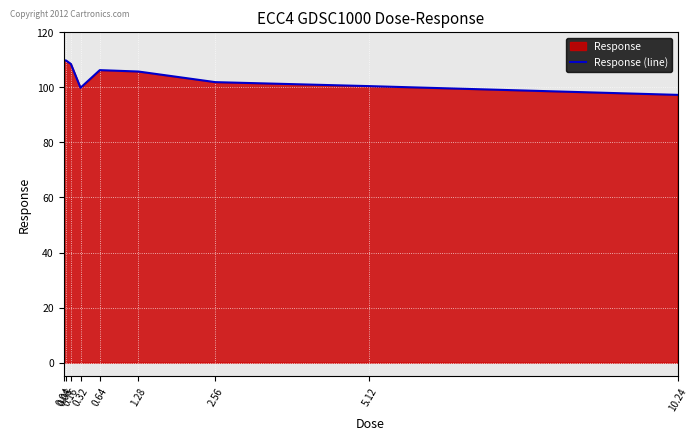

How many categories are shown in the chart?

9